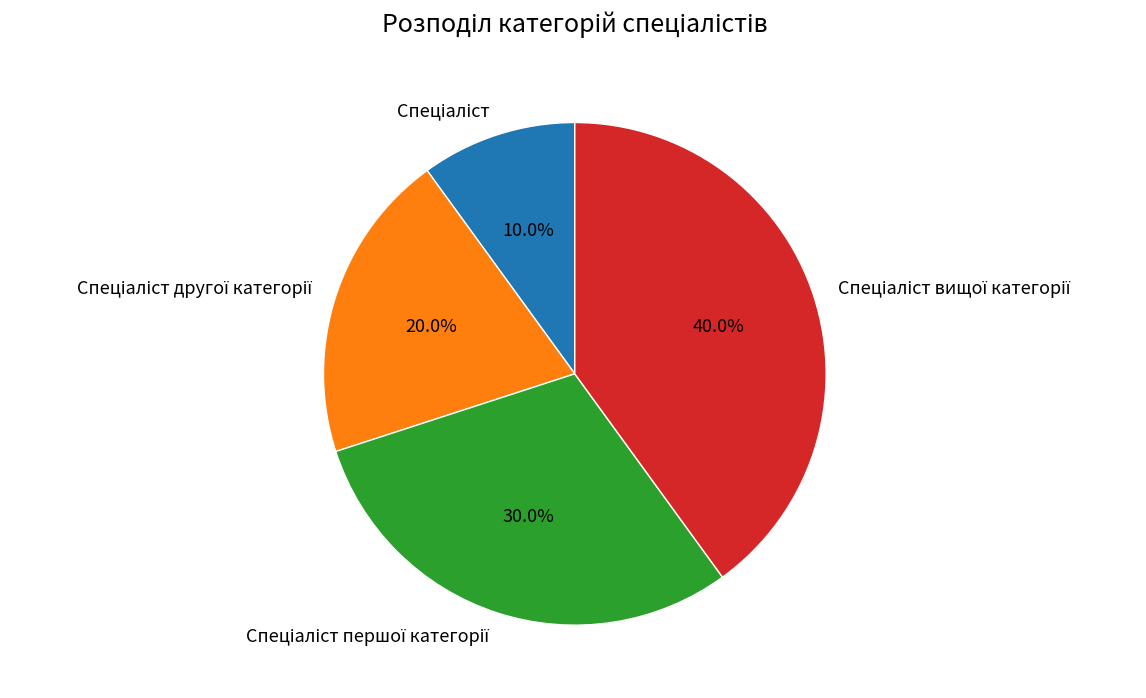

Is there a majority slice in this chart?

No